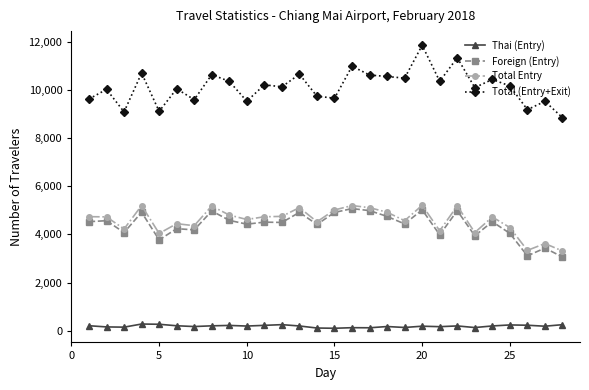

Which series has the largest total across all categories?

Total (Entry+Exit)